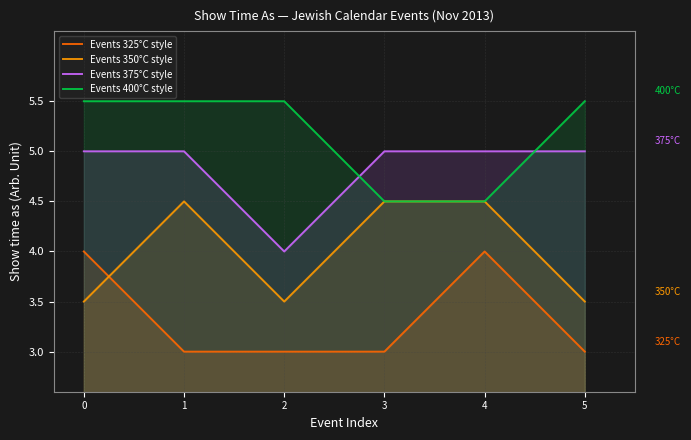

How many lines are shown in the chart?

4